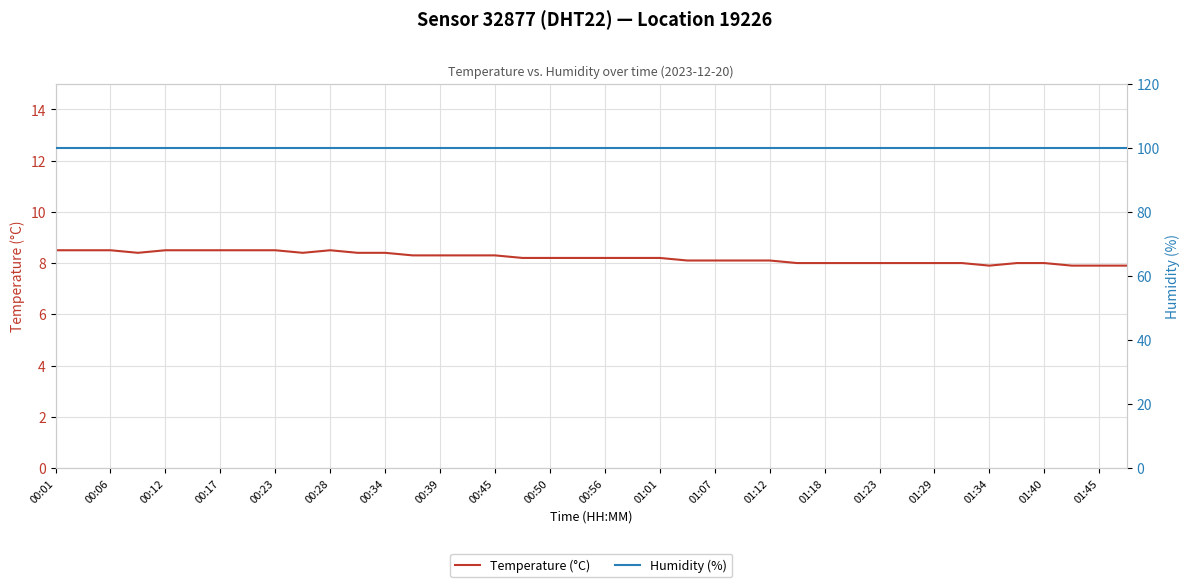

How many lines are shown in the chart?

2